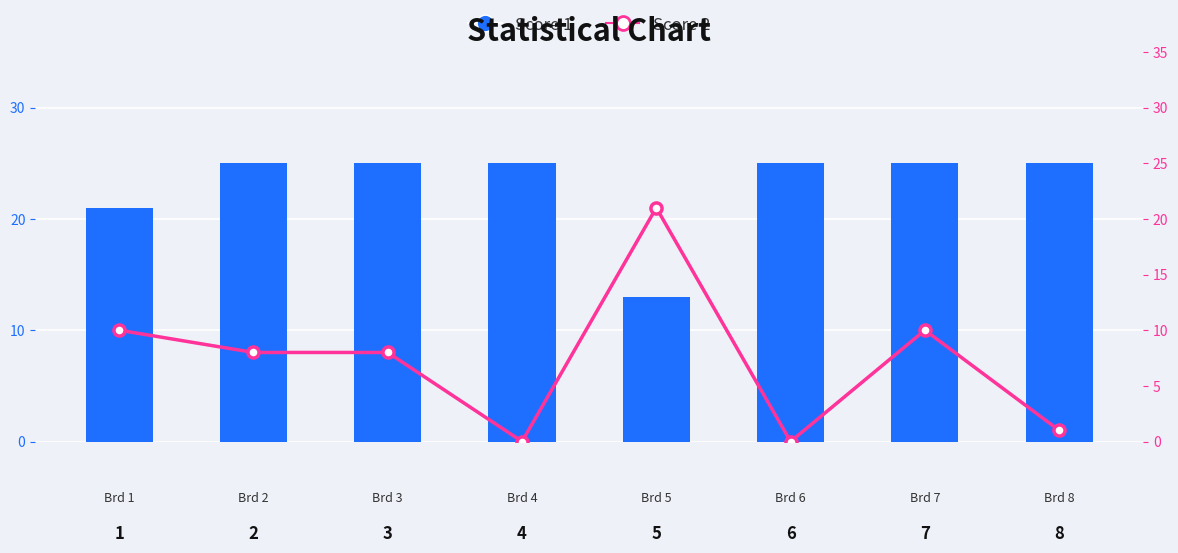

What is the average value of the Score 1 series?

23